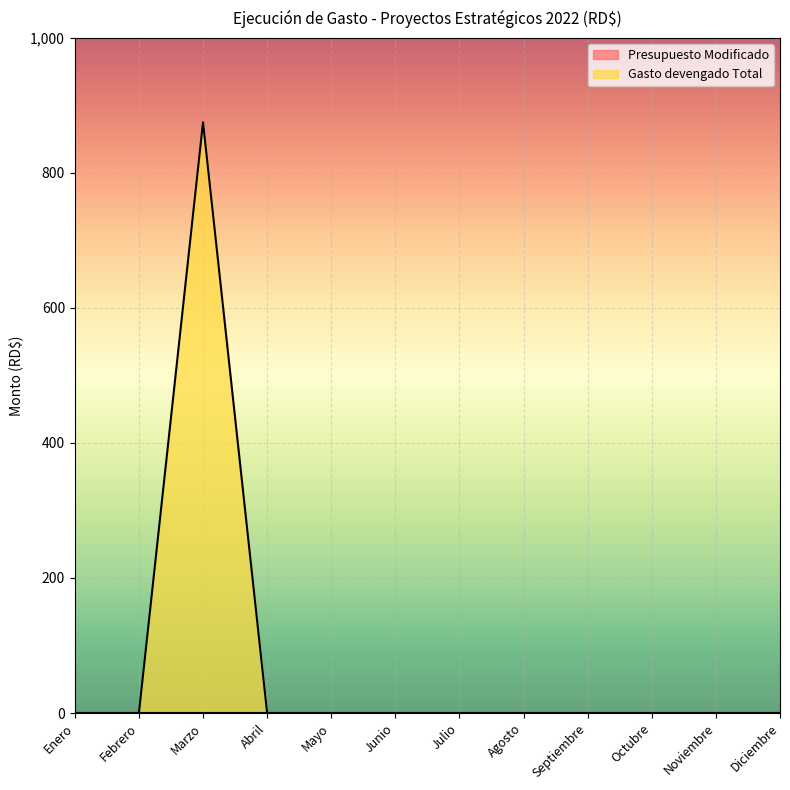

Rank the categories by value from highest to lowest.

Marzo, Enero, Febrero, Abril, Mayo, Junio, Julio, Agosto, Septiembre, Octubre, Noviembre, Diciembre